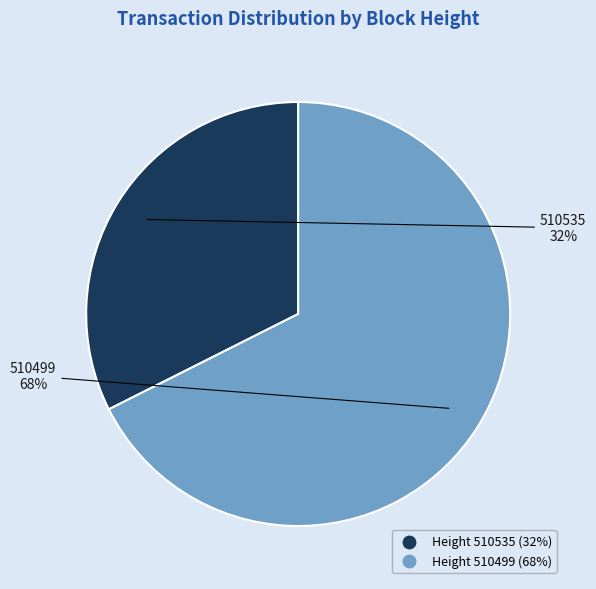

To the nearest percent, what is the average slice percentage?

50%